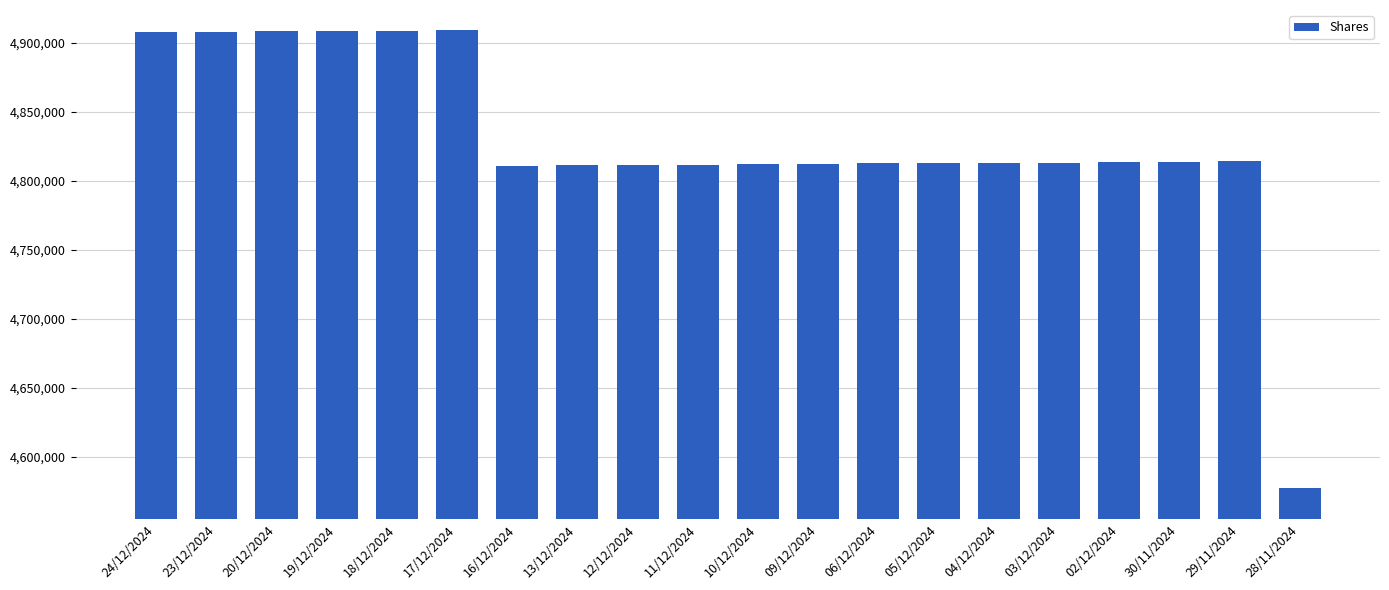

What is the change in value from 12/12/2024 to 06/12/2024?

+1183.3